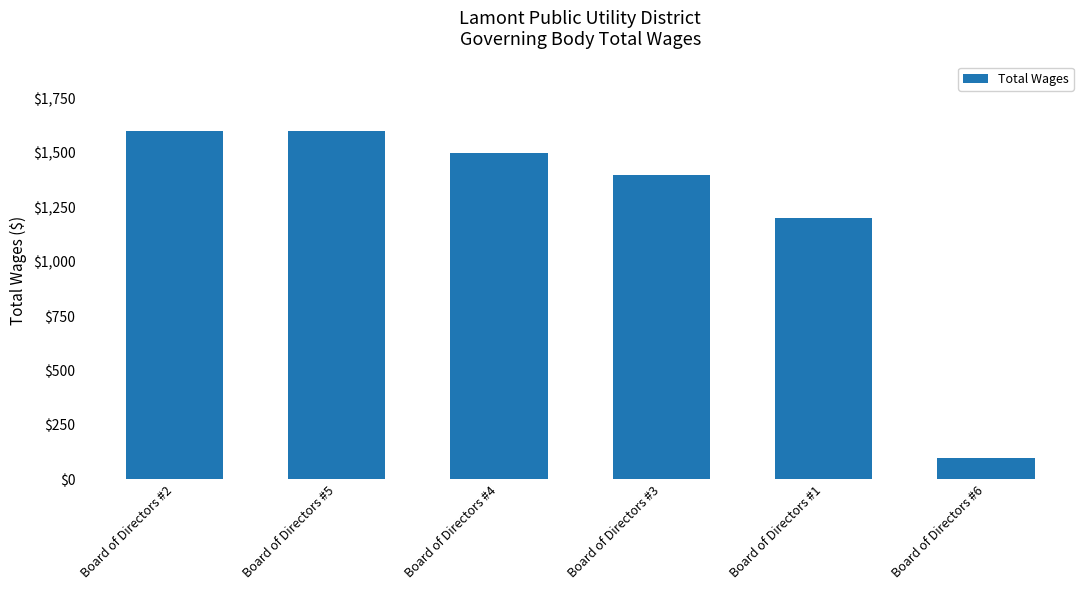

Reading left to right, extract all data points from this chart.

Board of Directors #2=1600	Board of Directors #5=1600	Board of Directors #4=1500	Board of Directors #3=1400	Board of Directors #1=1200	Board of Directors #6=100